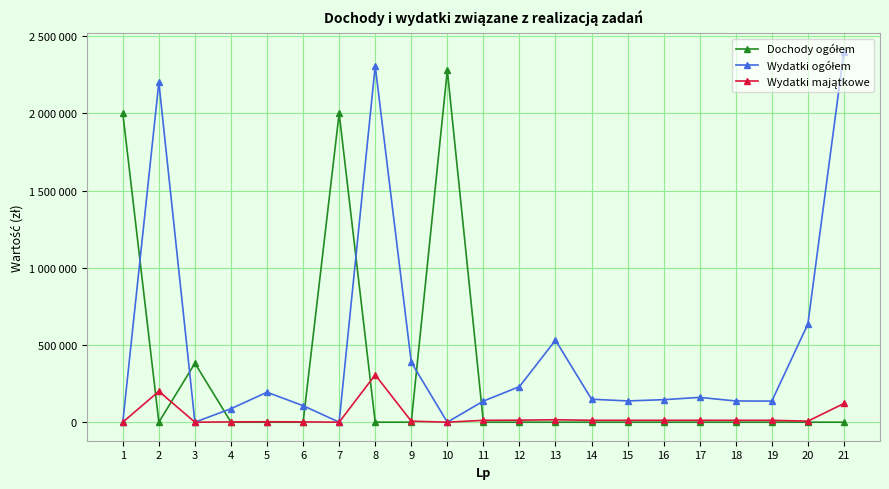

Does the chart display data point markers on the line(s)?

Yes